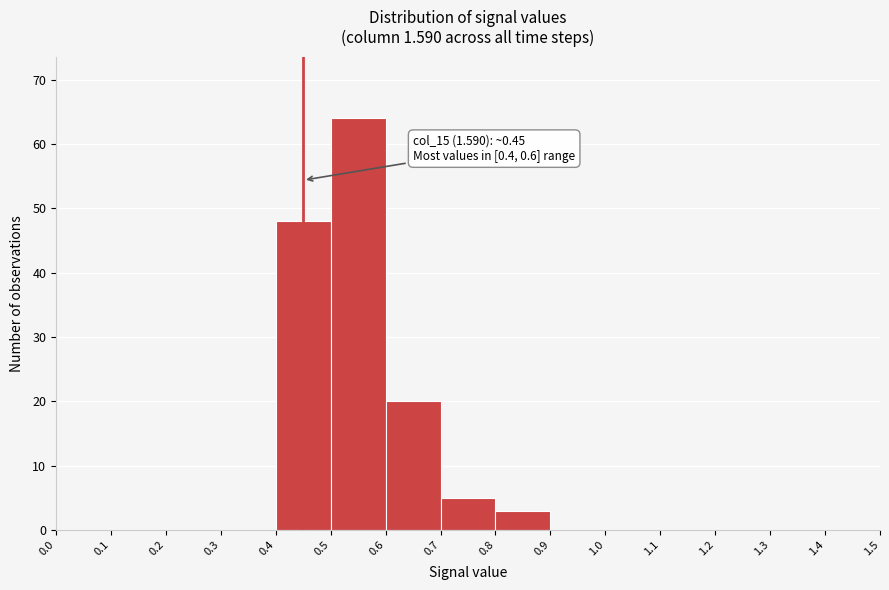

Which range on the x-axis has the tallest bar?

0.5 to 0.6